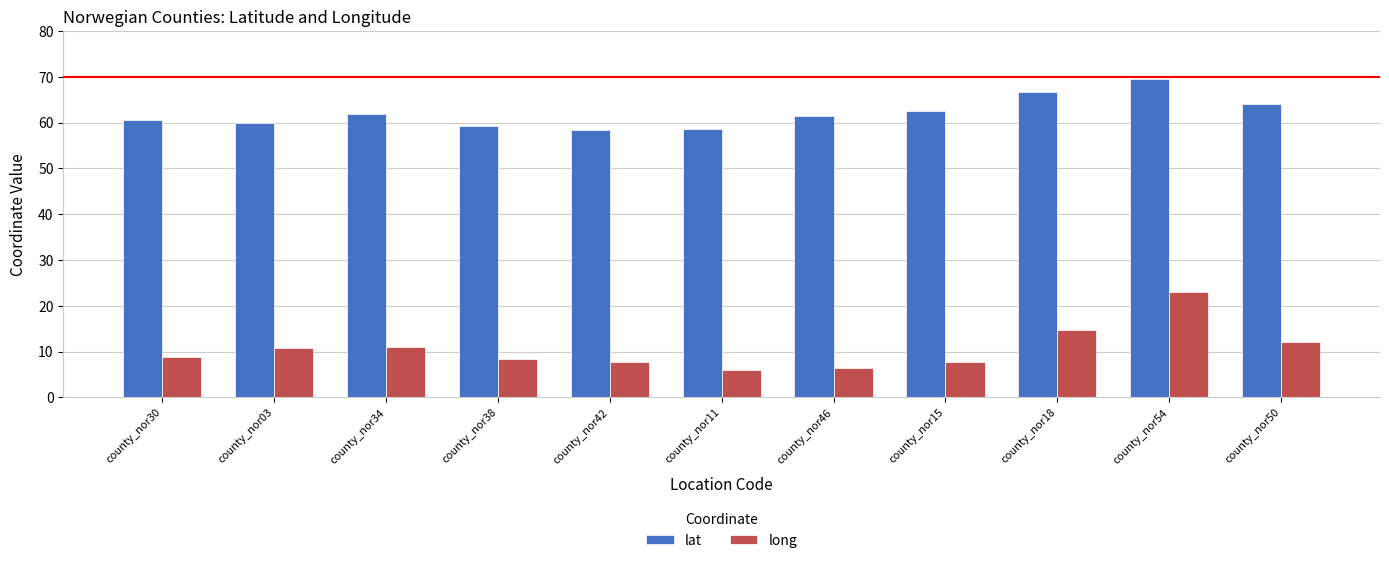

How many bars are there in each group?

2